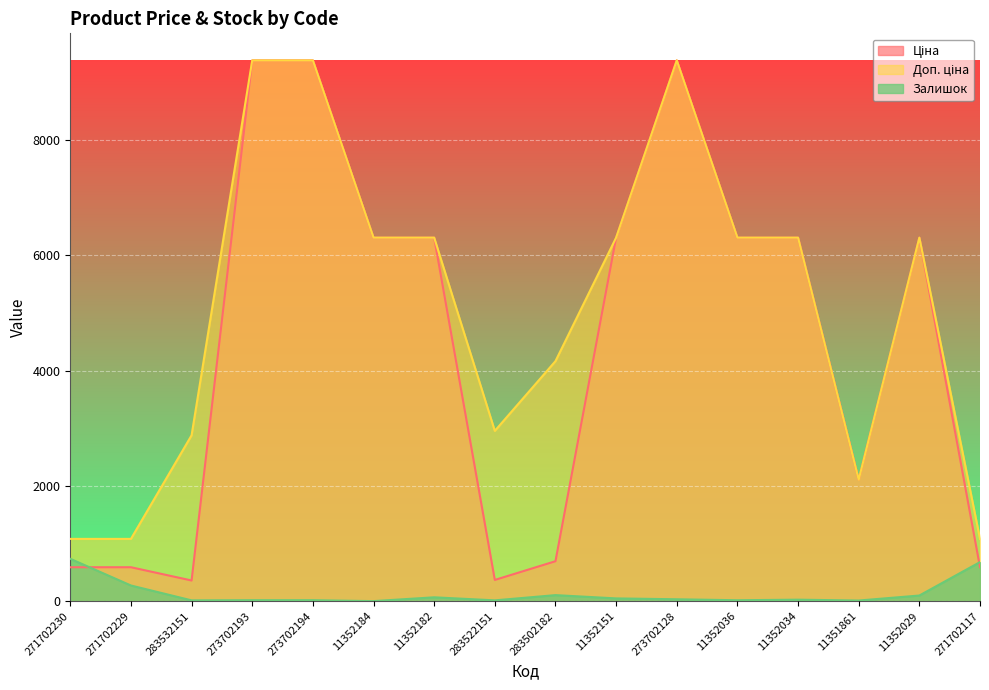

True or false: Доп. ціна and Ціна cross at least once.

False